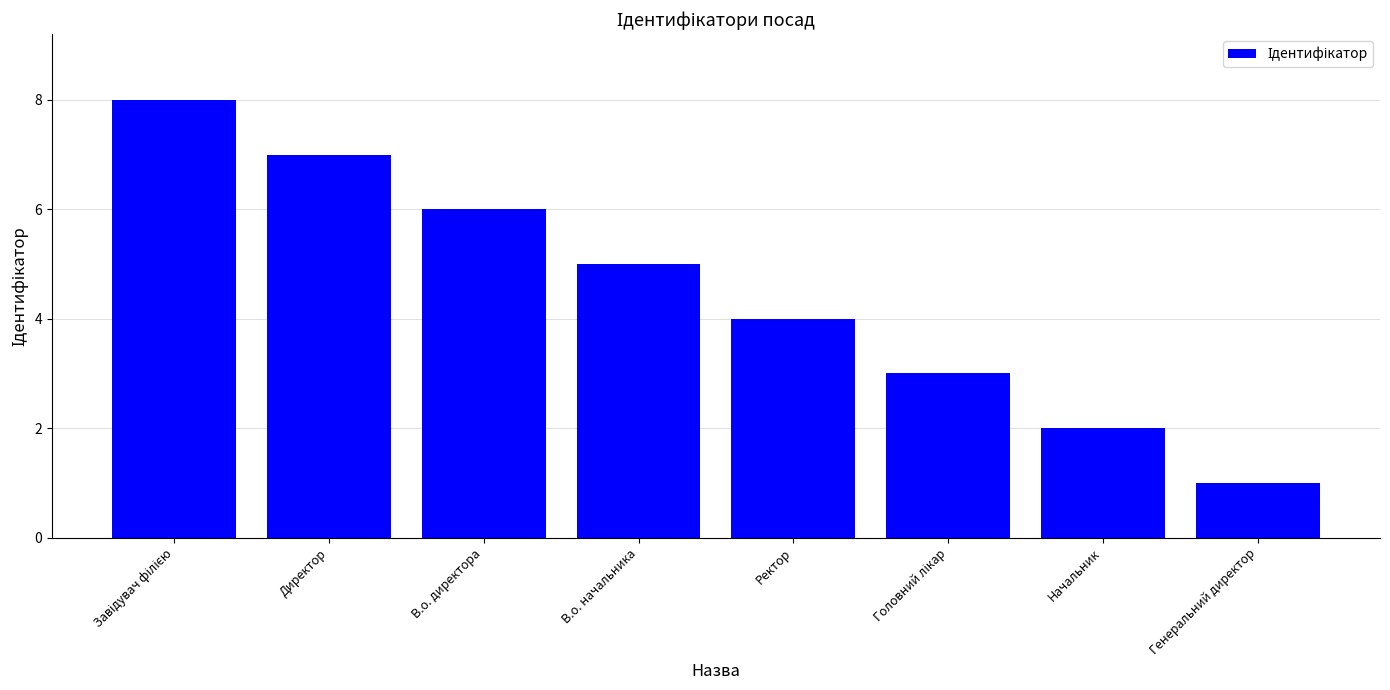

What is the change in value from Директор to Начальник?

-5